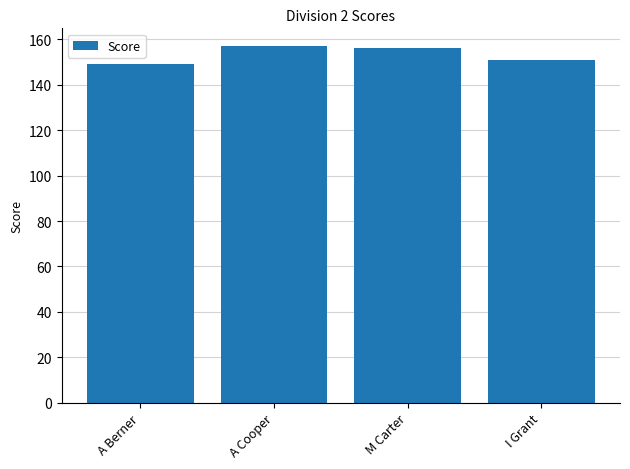

Is it true that the value at M Carter is 72?

False